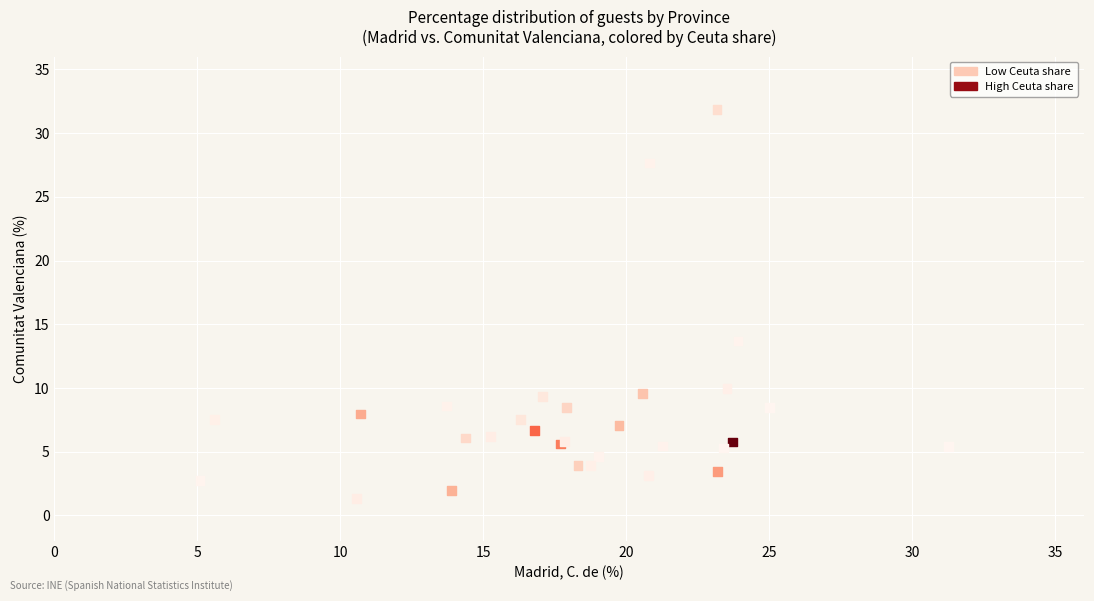

What Y value in the scatter plot is closest to 16?

13.7